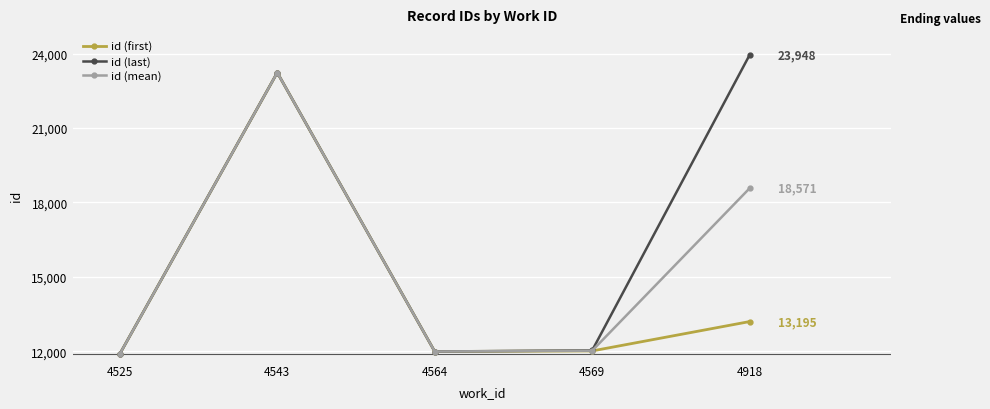

At how many categories does at least one series exceed 21513?

2